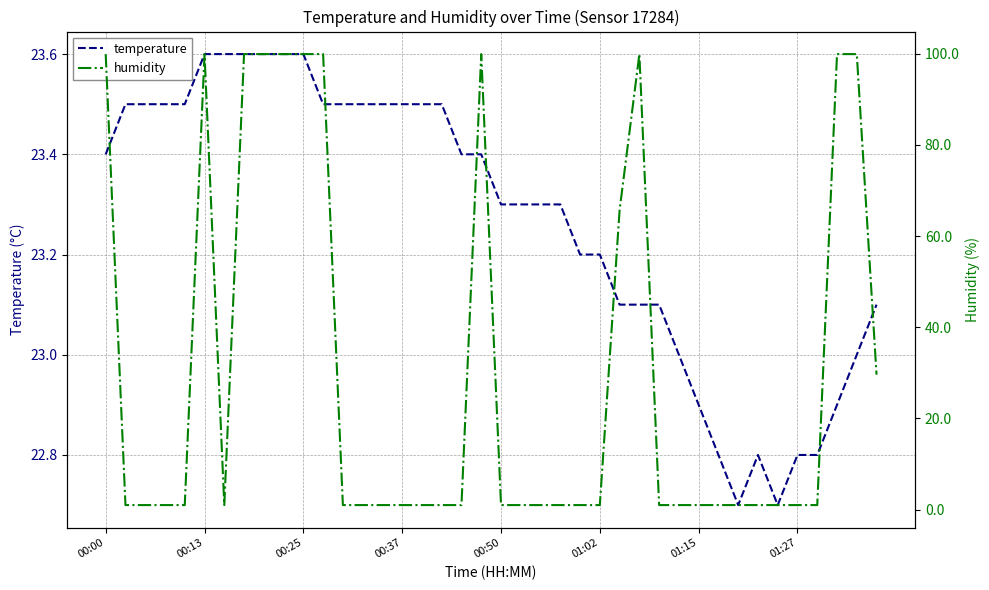

What is the highest value of the temperature series?

23.6